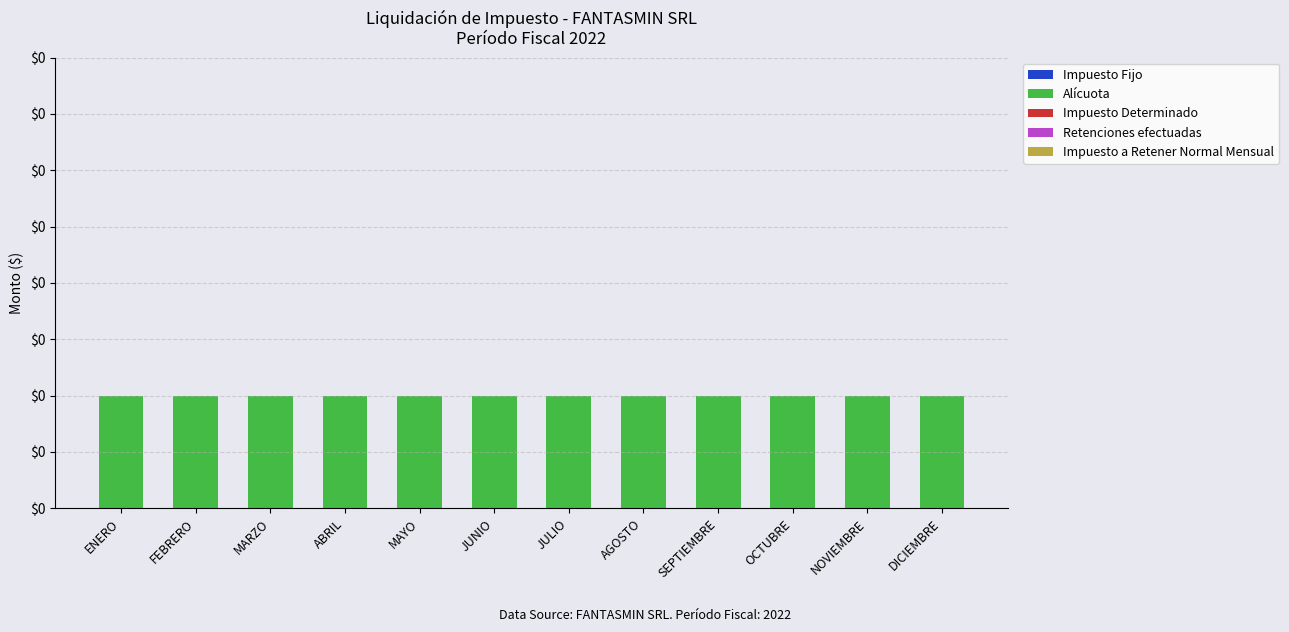

Which series has the widest spread of values?

Impuesto Fijo